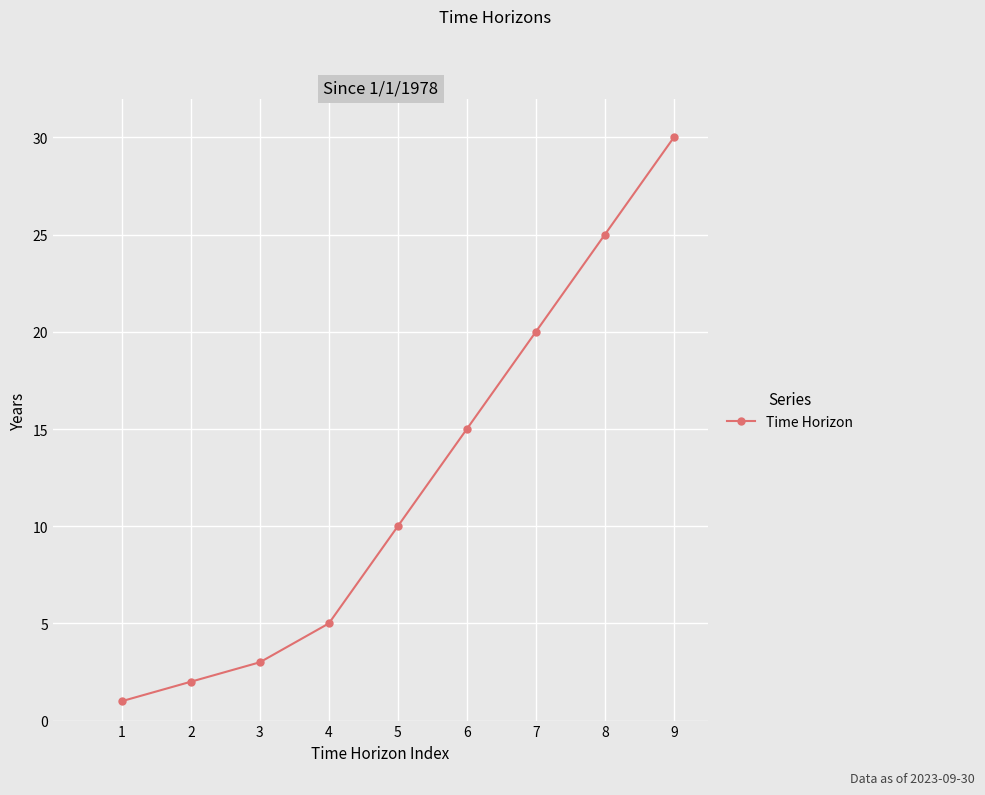

What is the sum of the values at 1 and 5?

11